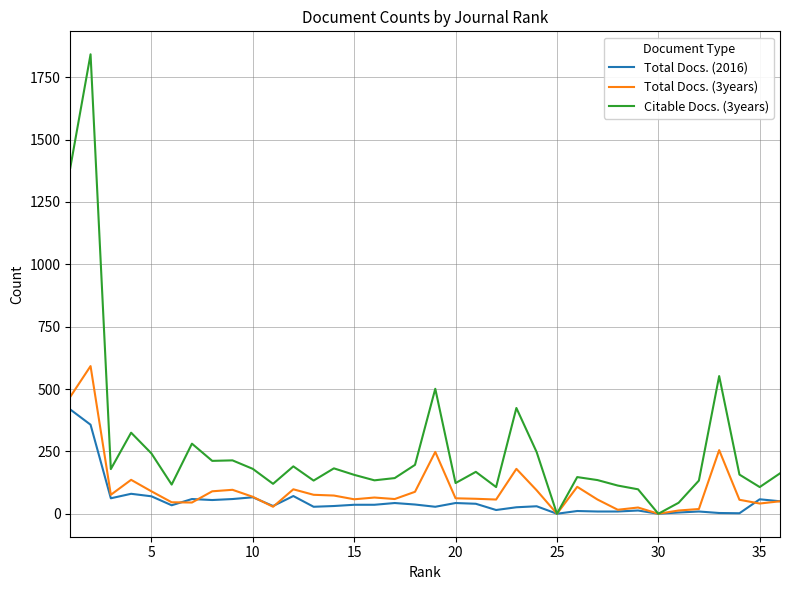

Which series has the largest total across all categories?

Citable Docs. (3years)